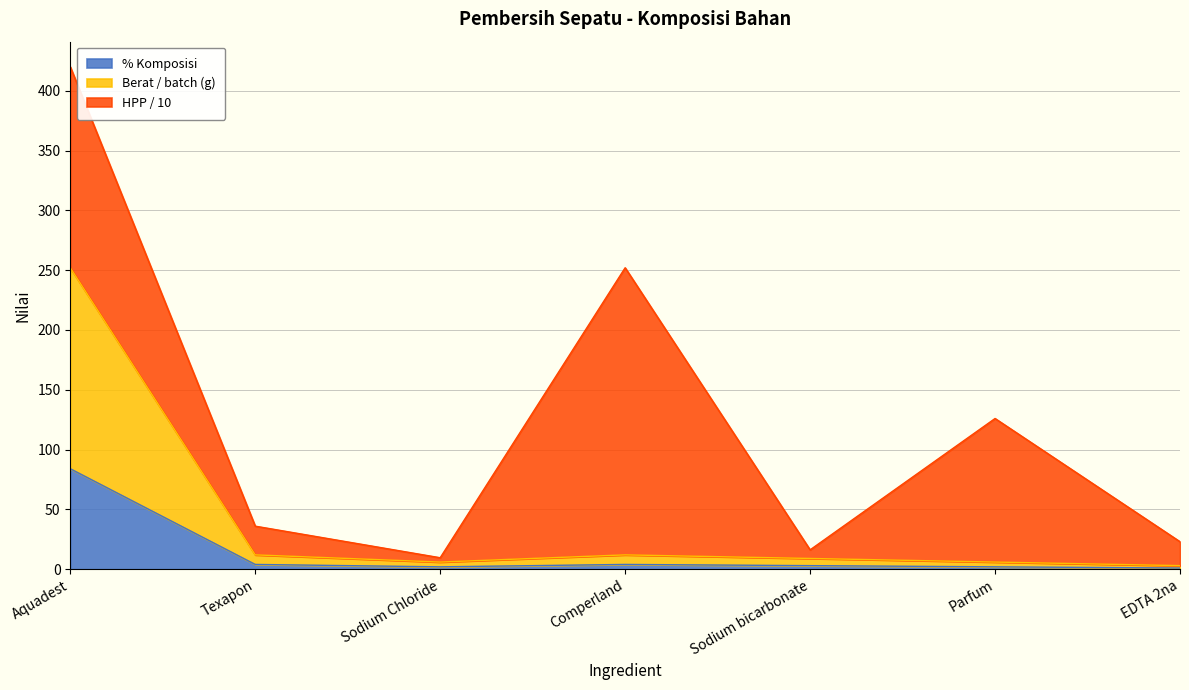

Which category has the highest value in the % Komposisi series?

Aquadest